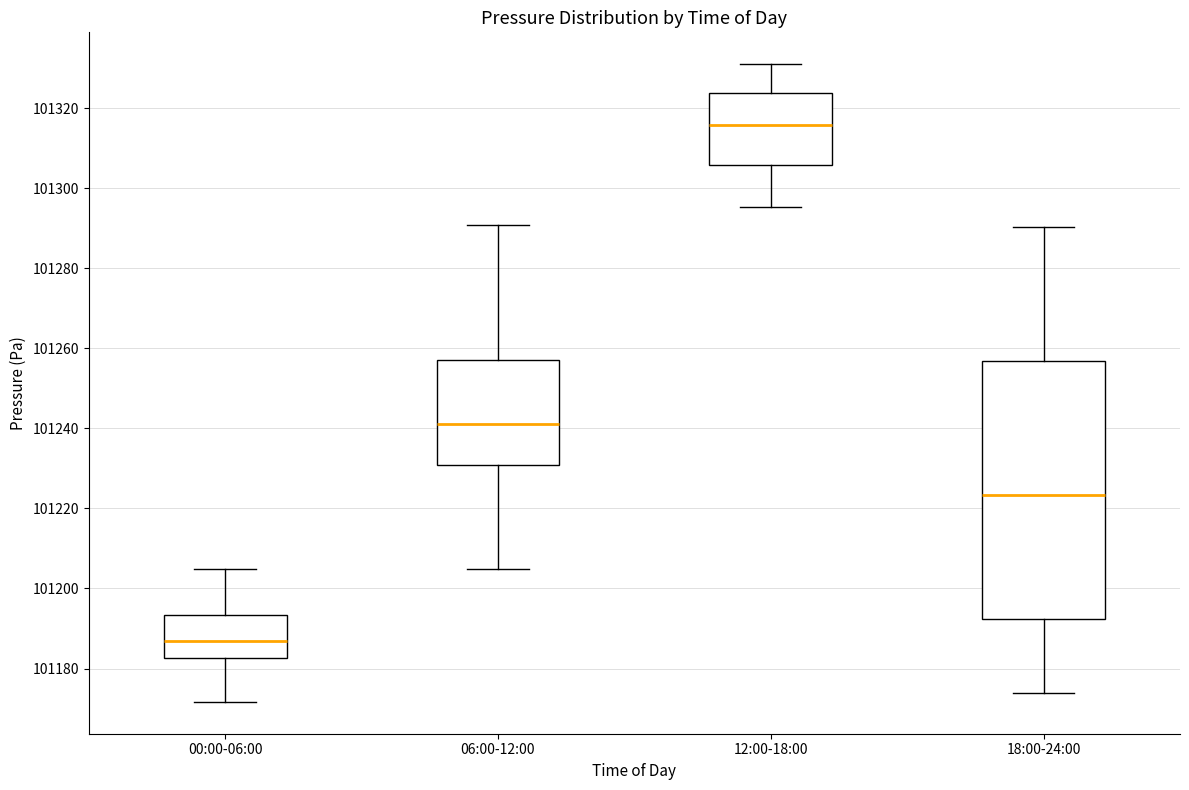

Where is the upper edge of the box for 12:00-18:00 on the y-axis? The values are not printed on the chart, so give them approximately, as read against the axis.

101324